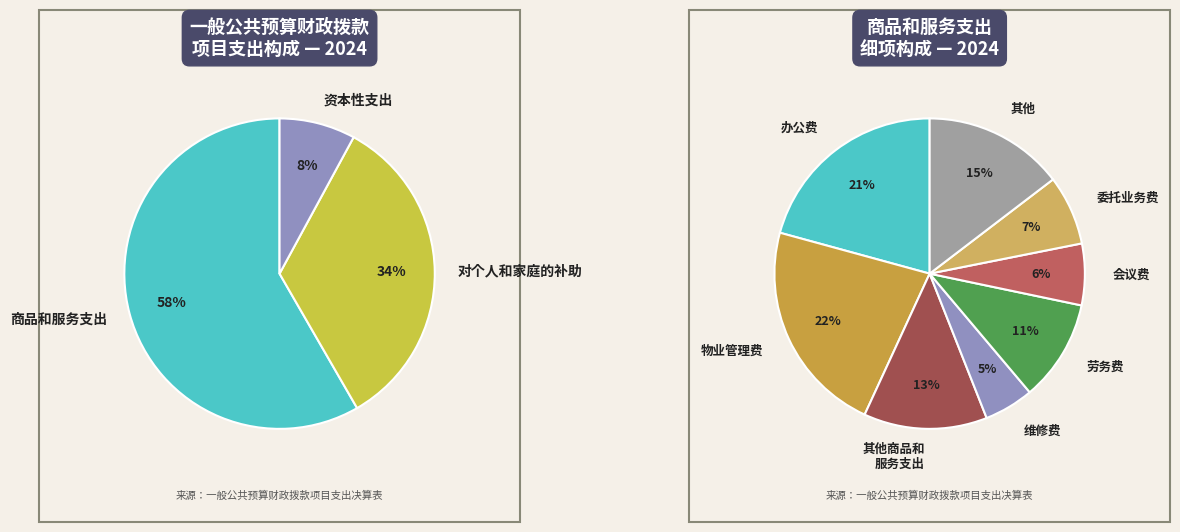

To the nearest percent, what percentage of the pie is 对个人和家庭的补助?

34%